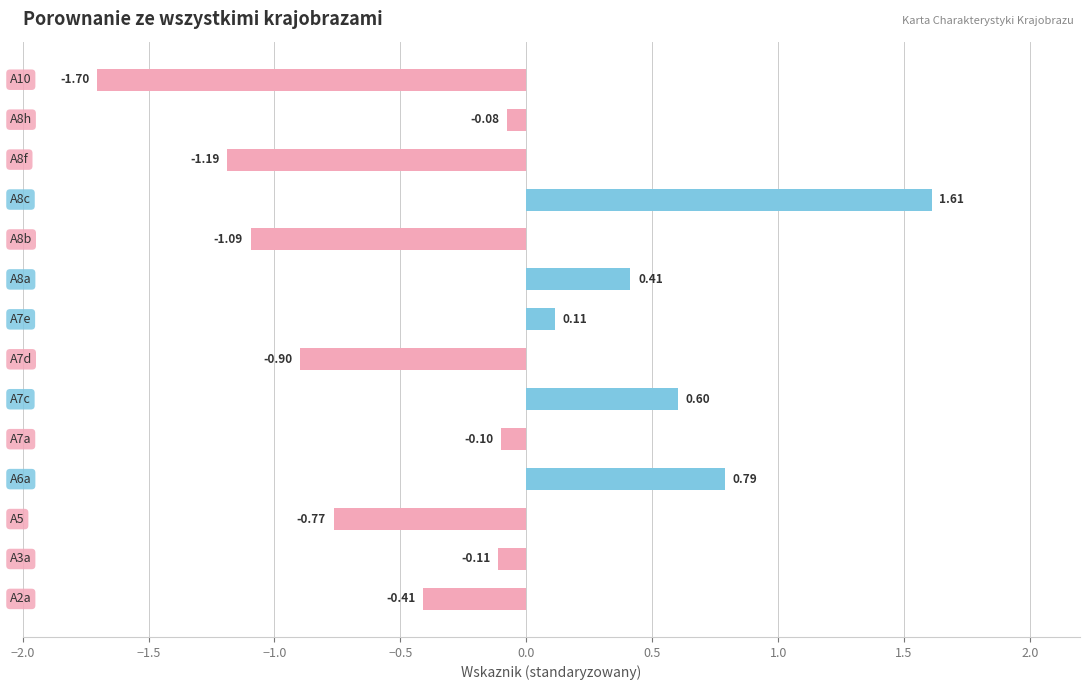

What is the difference between the maximum and minimum values?

3.3